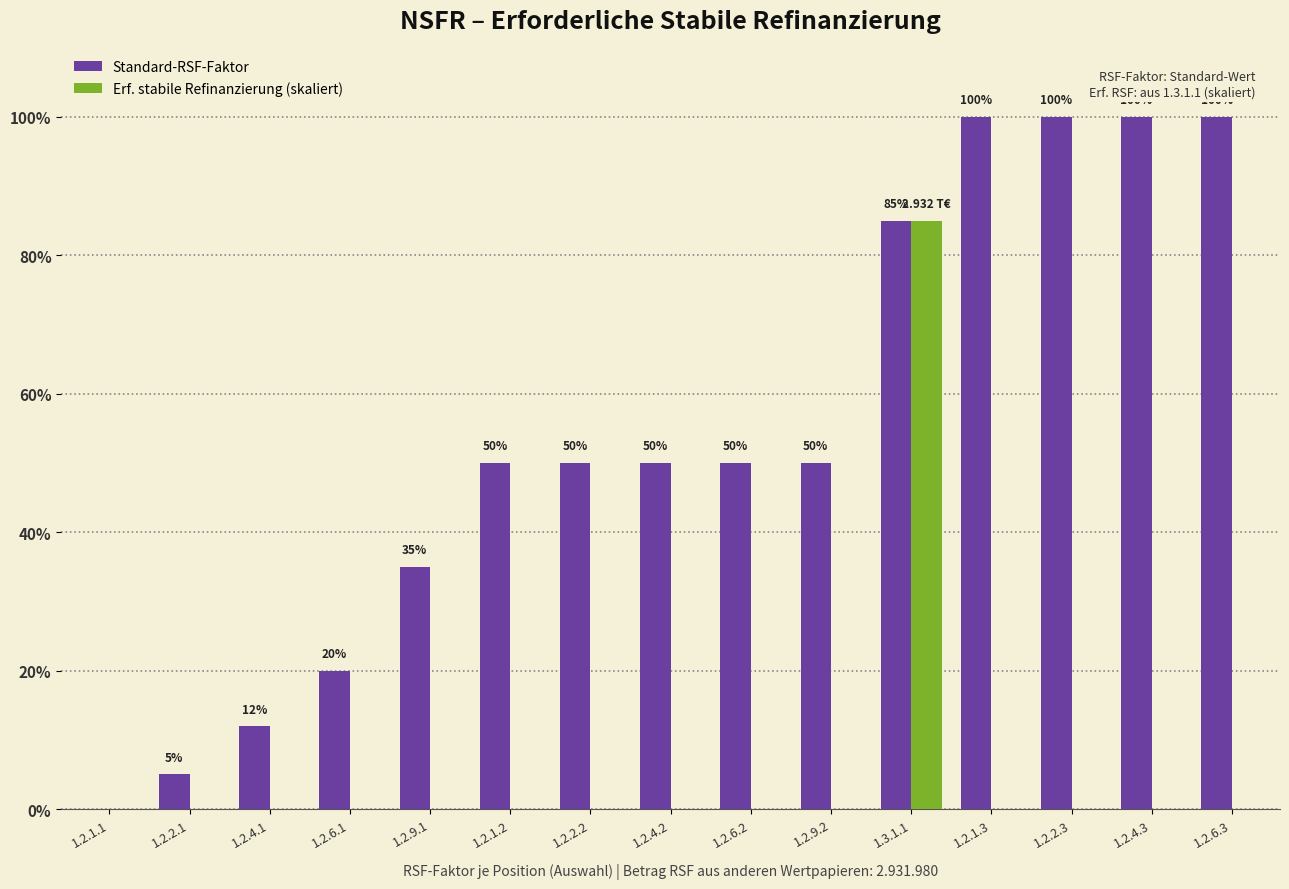

True or false: Erf. stabile Refinanzierung (skaliert) has a value of 0 at 1.2.6.1.

True